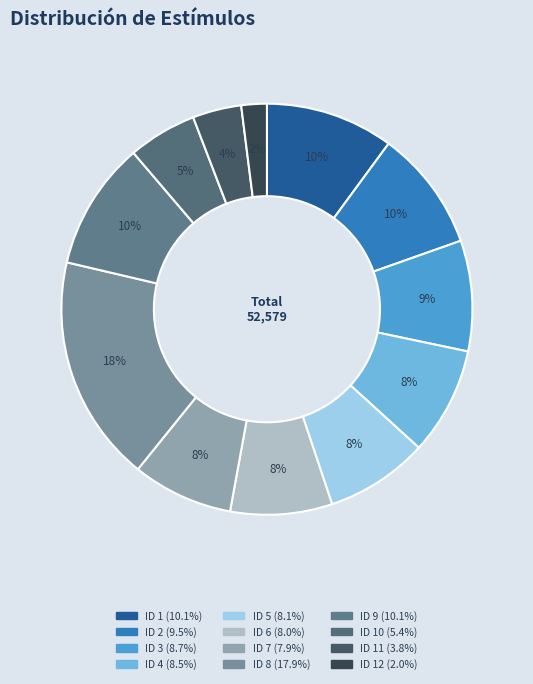

How many segments does this pie chart have?

12